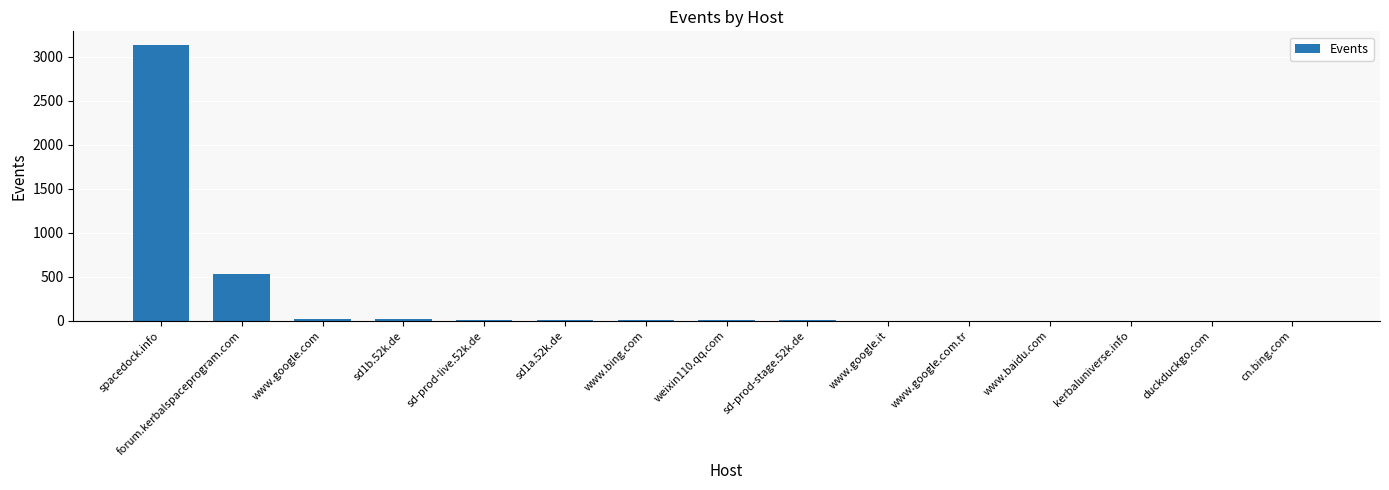

At which category does the chart reach its peak across all series?

spacedock.info